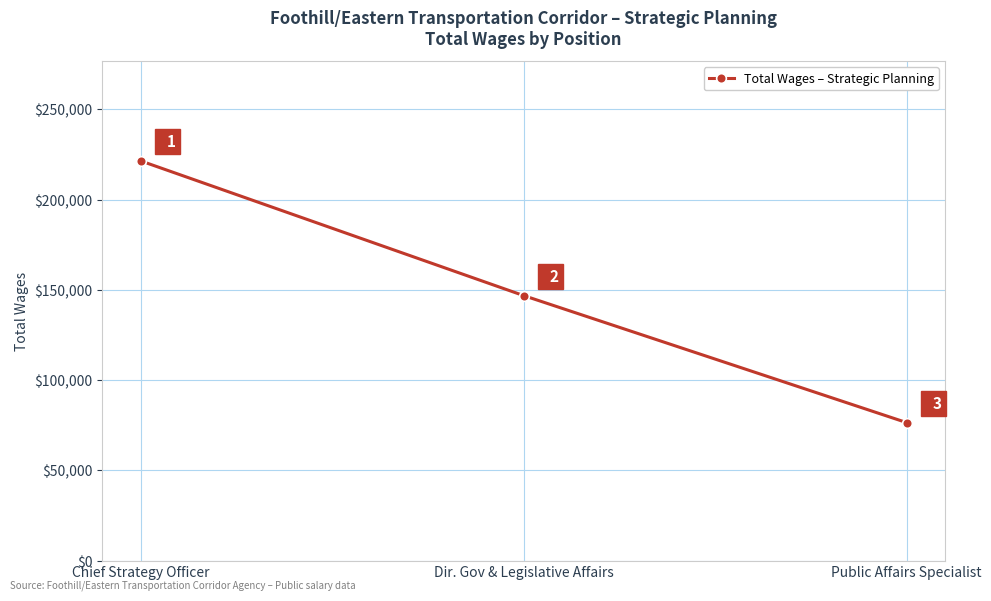

Reading left to right, list all the values displayed in this chart.

Chief Strategy Officer=221396	Dir. Gov & Legislative Affairs=146793	Public Affairs Specialist=76452